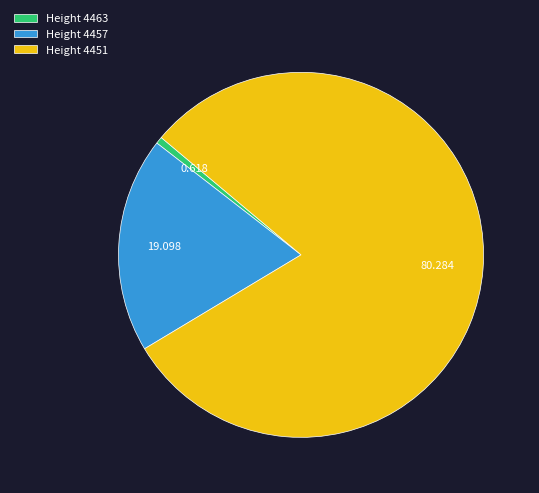

Is Height 4457 the majority of the pie?

No